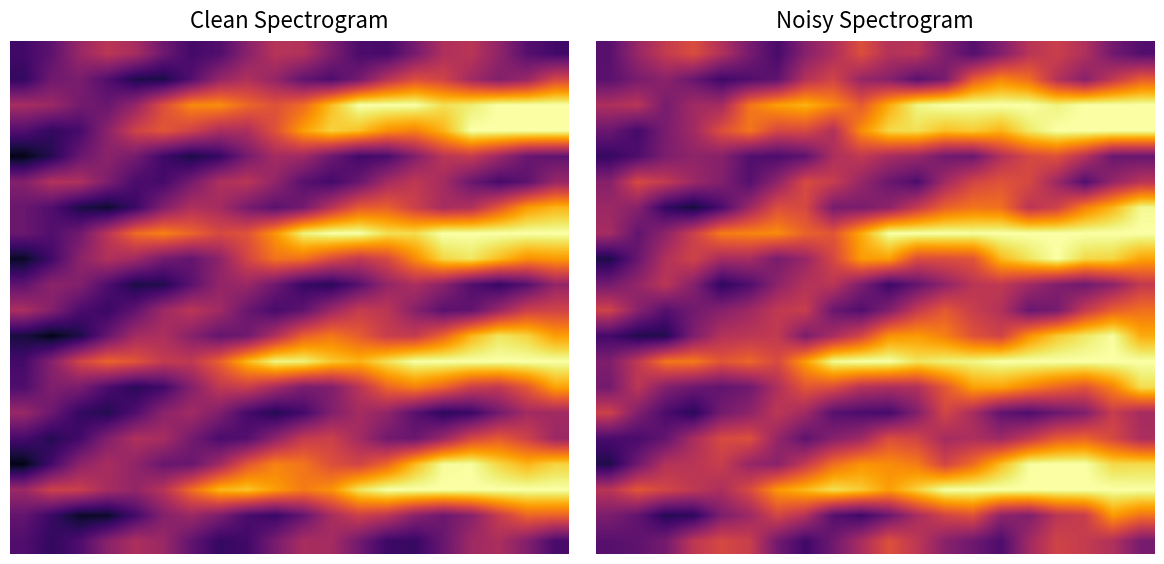

What is the minimum value shown in the chart?

0.1